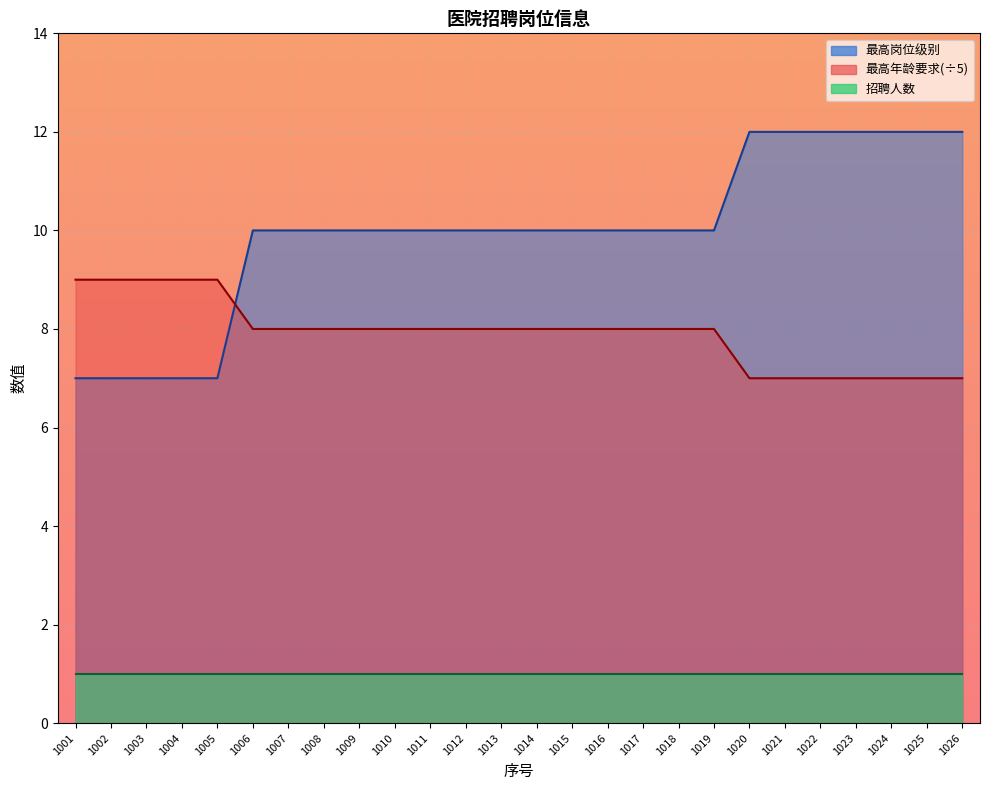

Where do 最高岗位级别 and 最高年龄要求 first cross each other?

1005 and 1006